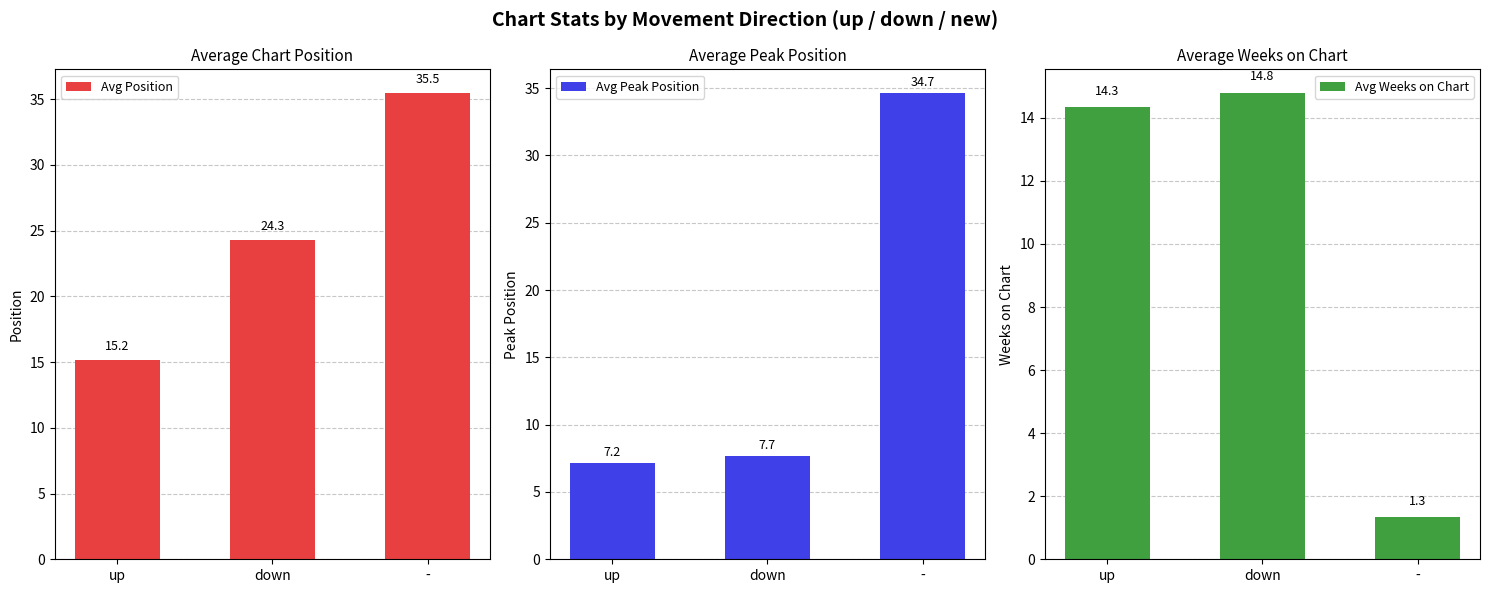

What is the difference between the highest and lowest values at -?

34.2